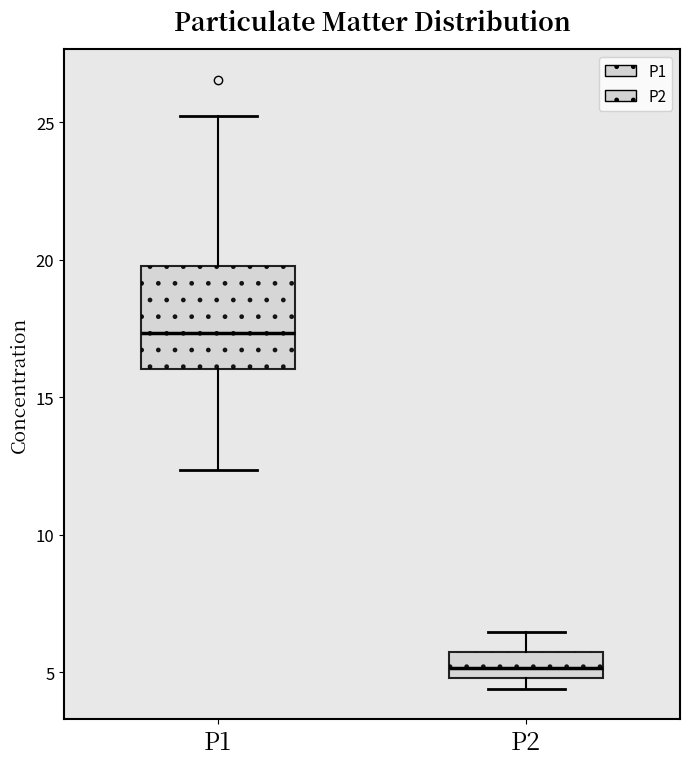

Comparing the boxes themselves (not the whiskers), which one is the tallest?

P1